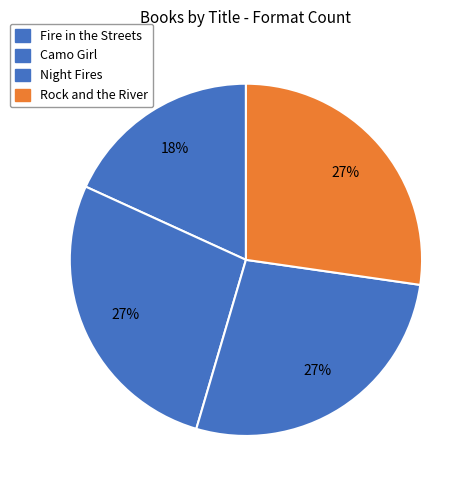

Which has a higher value, Fire in the Streets or Camo Girl?

Camo Girl